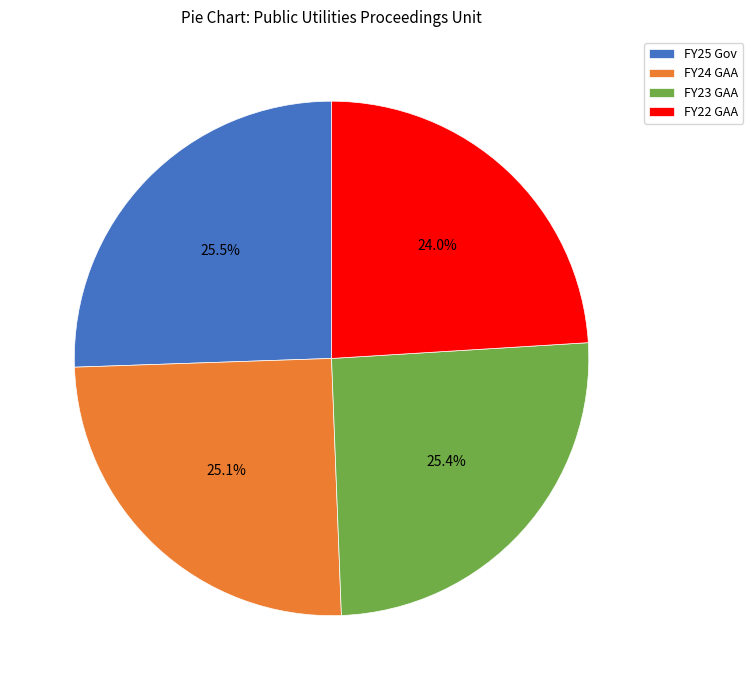

How many segments does this pie chart have?

4